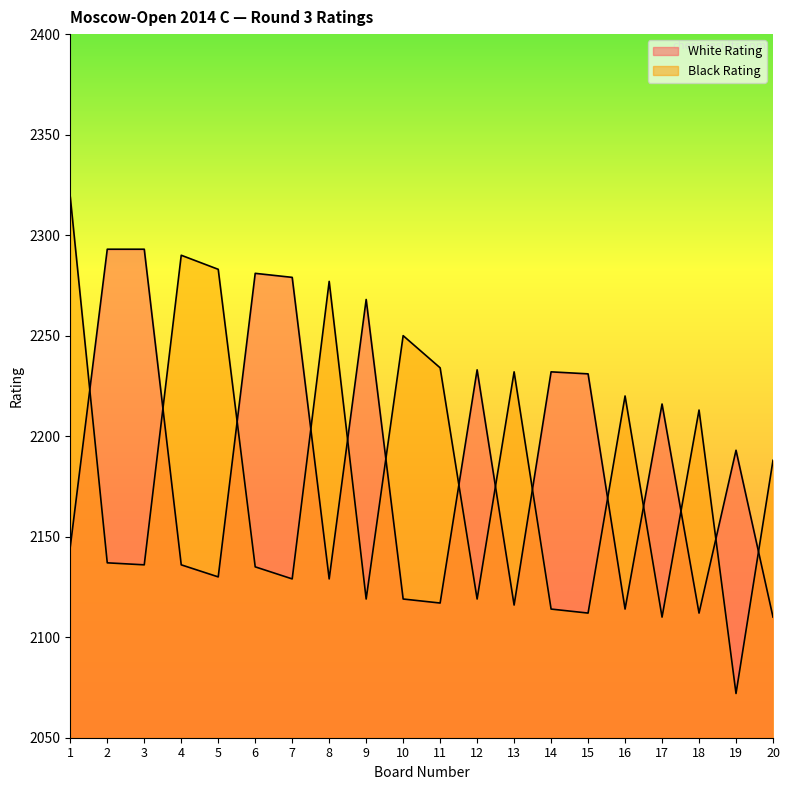

Reading left to right, what are all the values shown in this chart?

White Rating: 2145	2293	2293	2136	2130	2281	2279	2129	2268	2119	2117	2233	2116	2232	2231	2114	2216	2112	2193	2110
Black Rating: 2319	2137	2136	2290	2283	2135	2129	2277	2119	2250	2234	2119	2232	2114	2112	2220	2110	2213	2072	2188